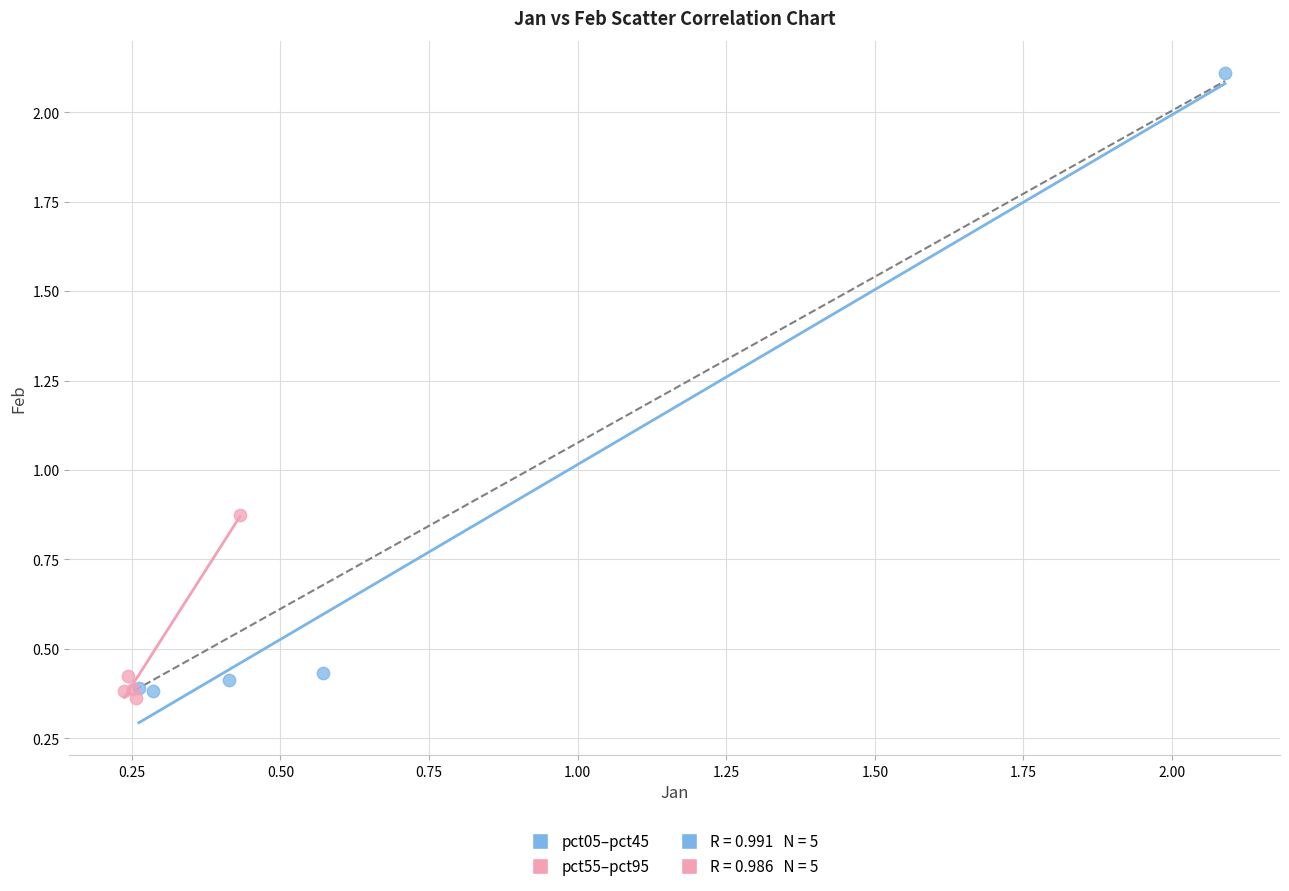

Which series contains the lowest Y value?

pct55–pct95